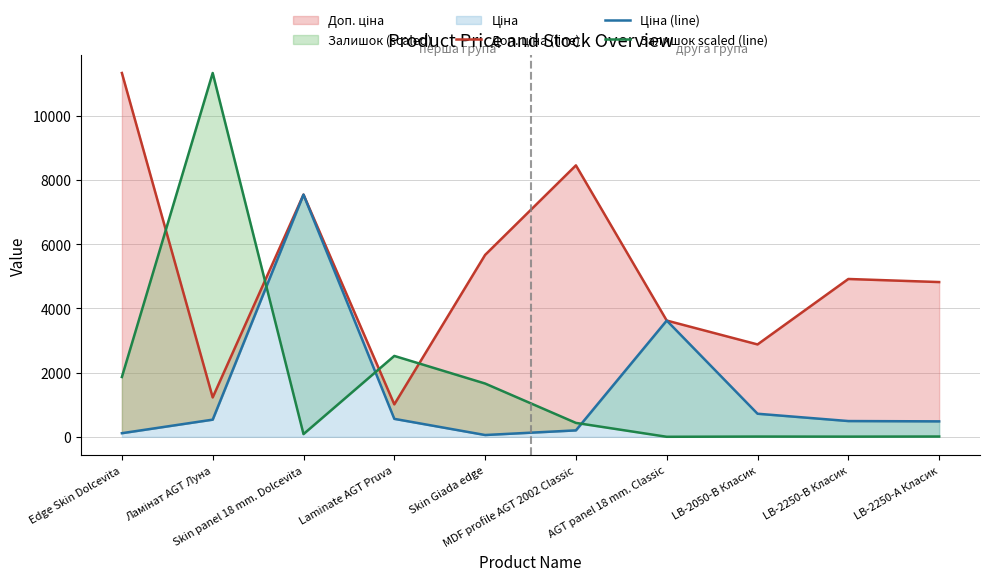

True or false: Залишок scaled (line) has a value of 1.5 at AGT panel 18 mm. Classic.

True